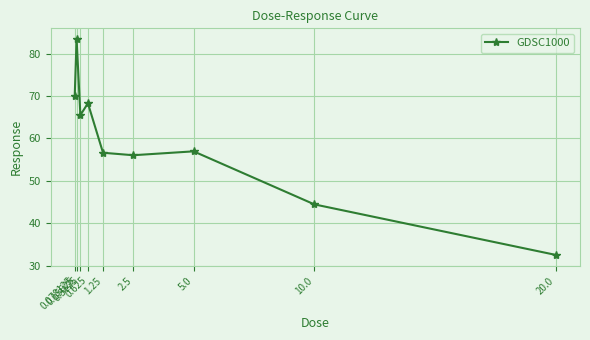

Reading left to right, list all the values displayed in this chart.

0.078125=70.0	0.15625=83.4	0.3125=65.5	0.625=68.3	1.25=56.6	2.5=56.0	5.0=56.9	10.0=44.4	20.0=32.5